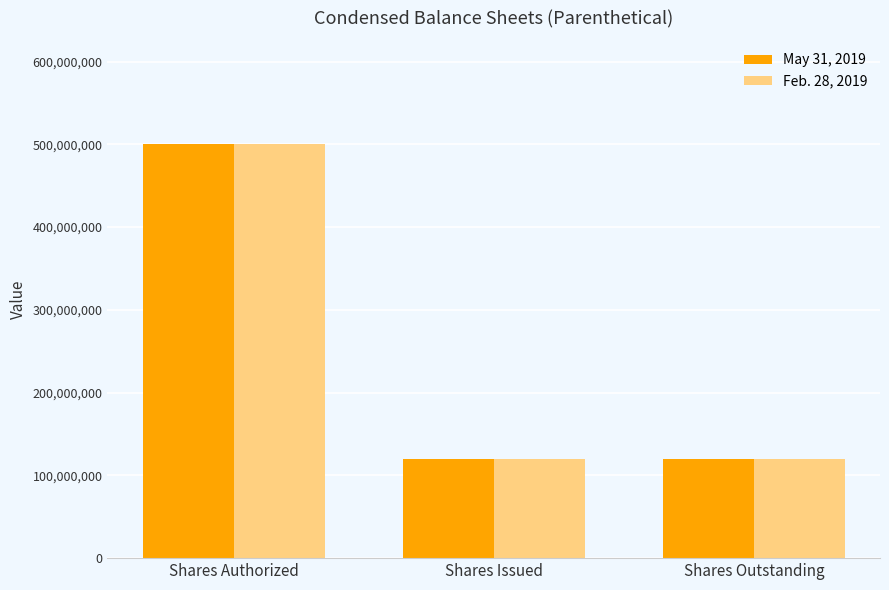

Count the Feb. 28, 2019 values in the range 119950000 to 500000000.

3